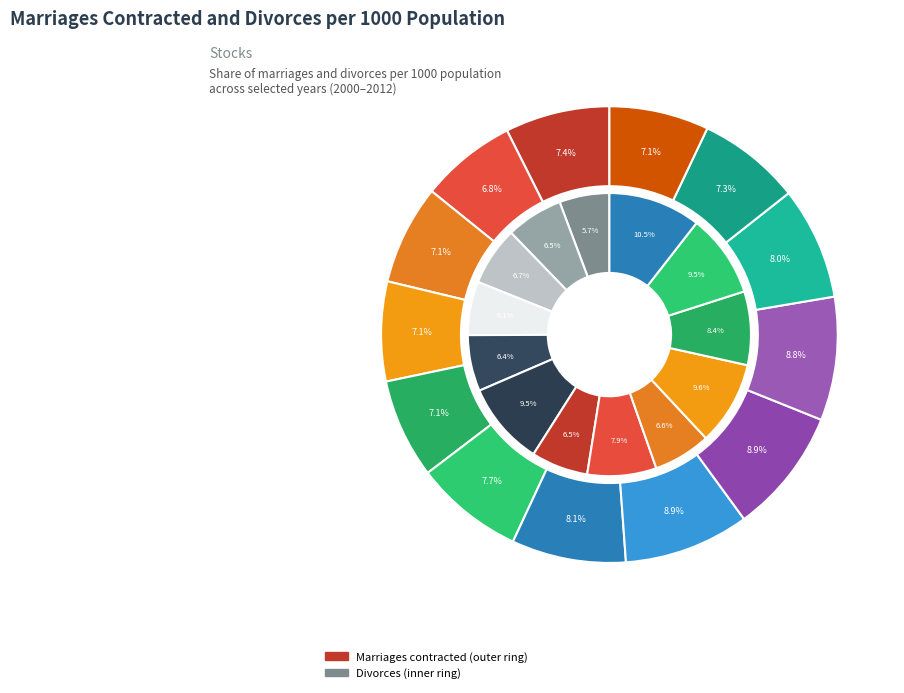

To the nearest percent, what portion does 2011 represent?

7%